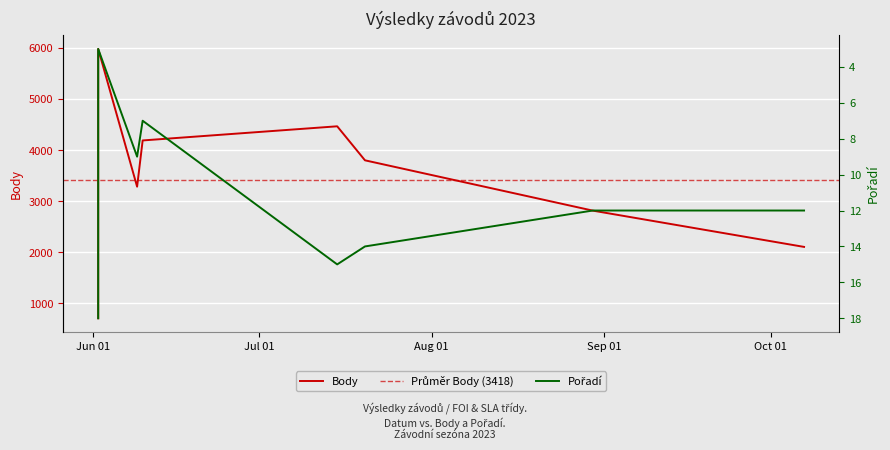

What is the sum of the Body values at 2023-07-20 and 2023-10-07?

5903